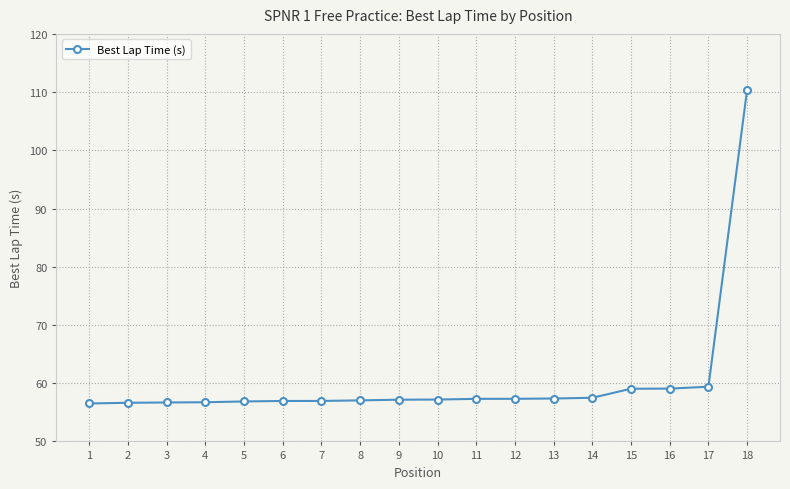

What is the sum of the values at 1 and 14?

114.0